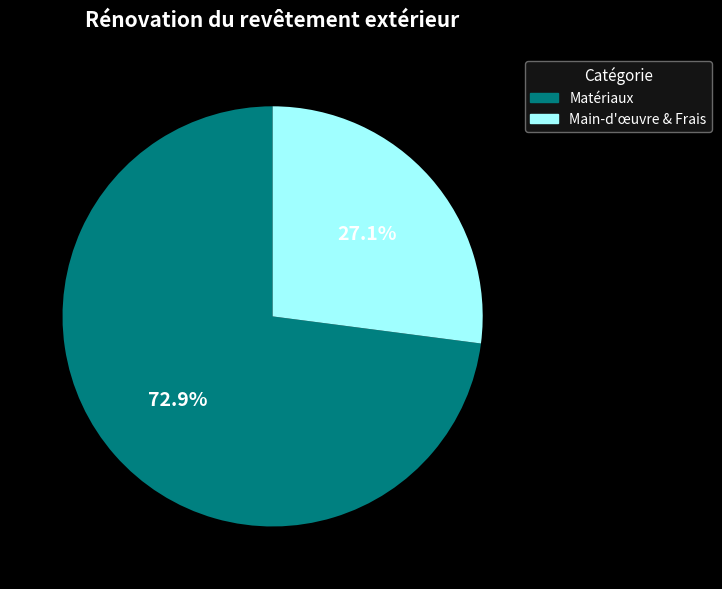

Is there any slice that represents more than half of the pie?

Yes